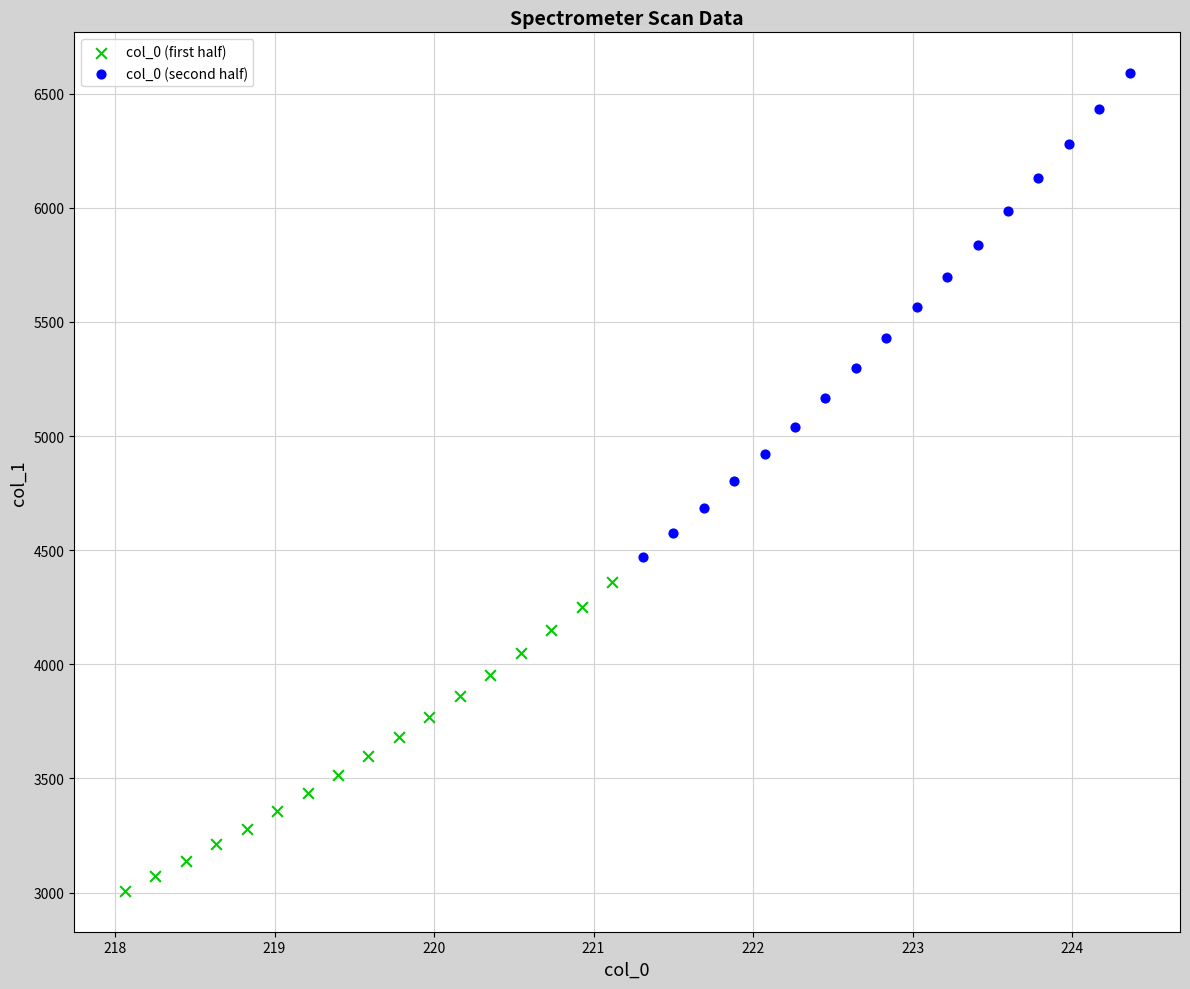

Which series contains the highest Y value?

col_0 (second half)